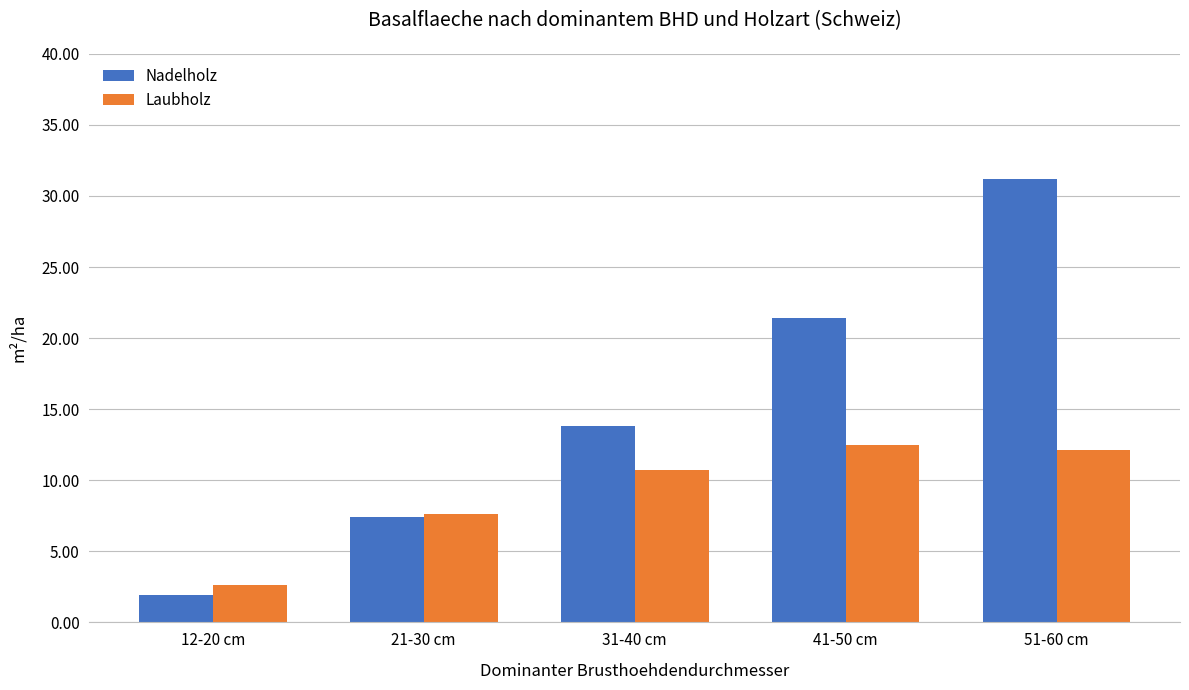

What is the approximate value of Nadelholz at 21-30 cm?

7.4